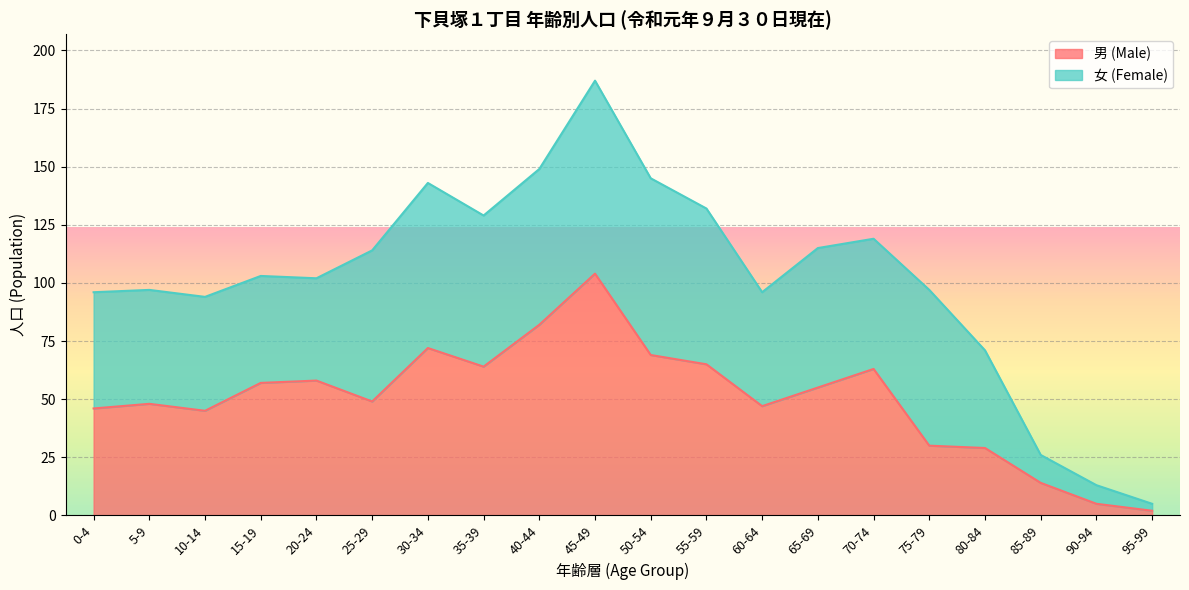

What is the label of the 1st point from the right?

95-99